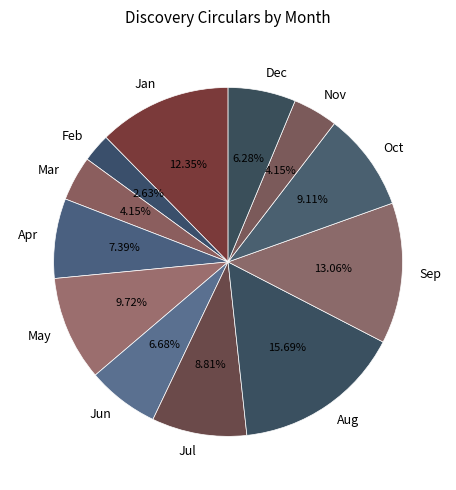

Does any single category account for the majority?

No